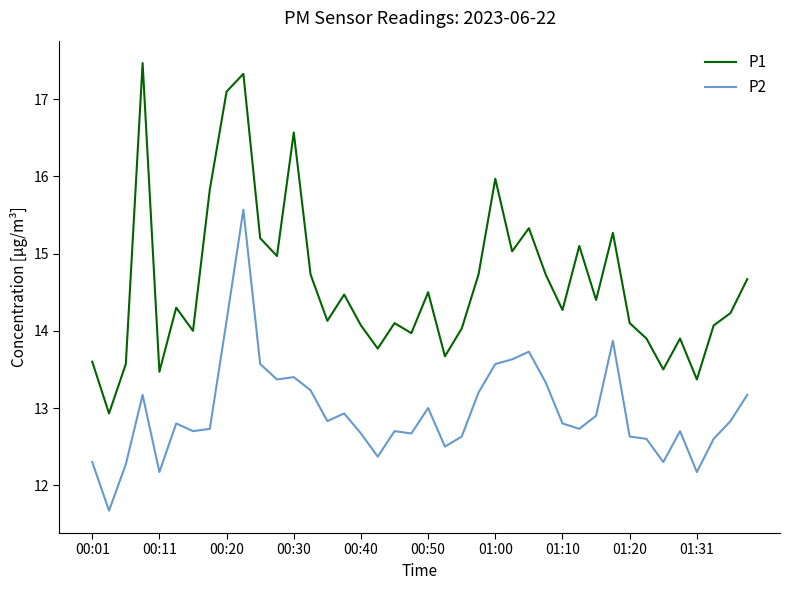

Which series has the widest spread of values?

P1